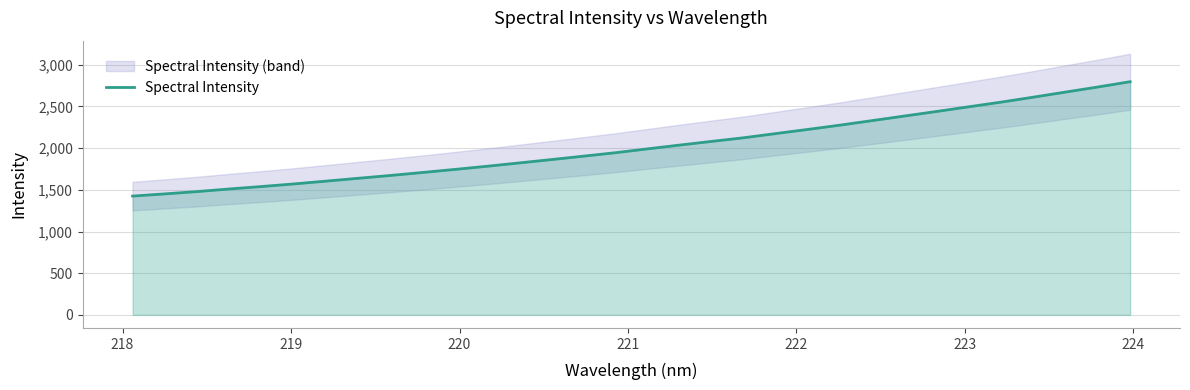

What is the lowest value of the Spectral Intensity series?

1425.3